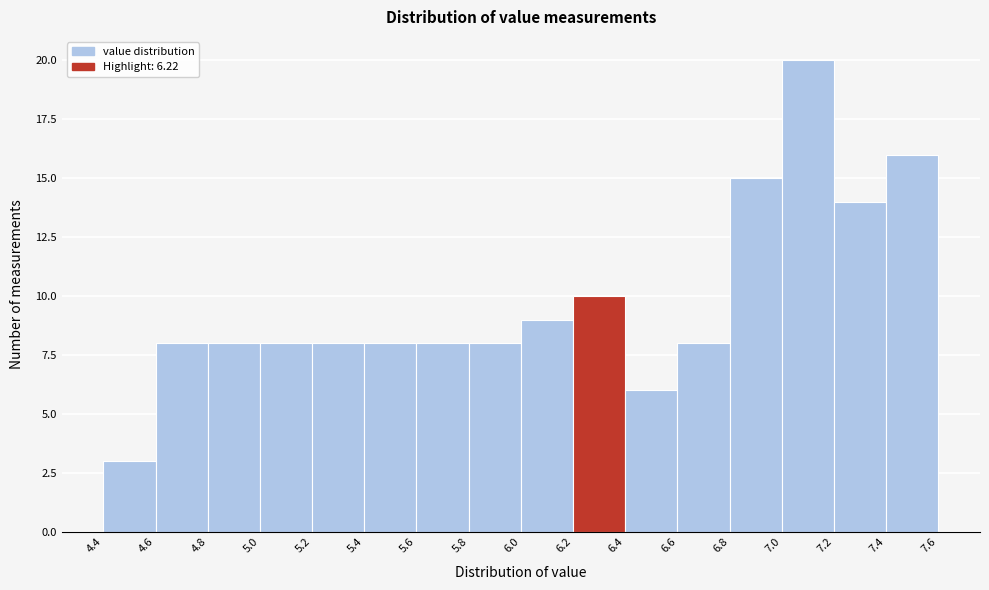

Over which range of the x-axis is the bar tallest?

7.0 to 7.2